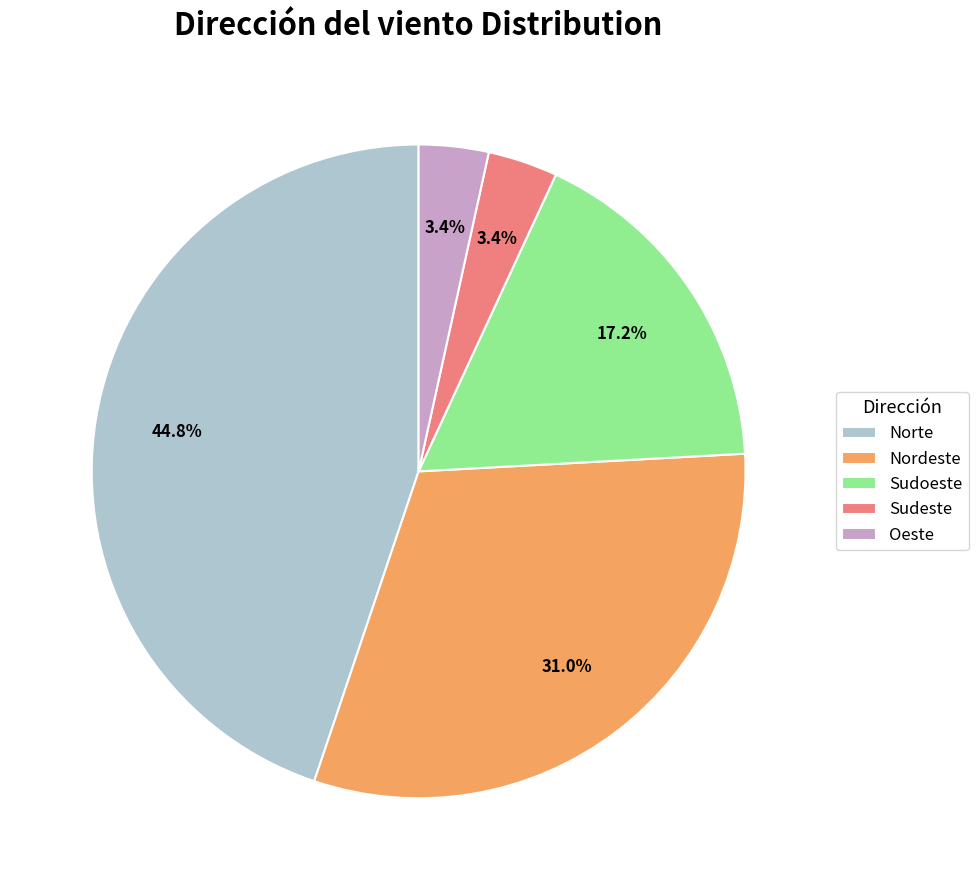

What is the ratio of the value at Norte to the value at Nordeste?

1.4